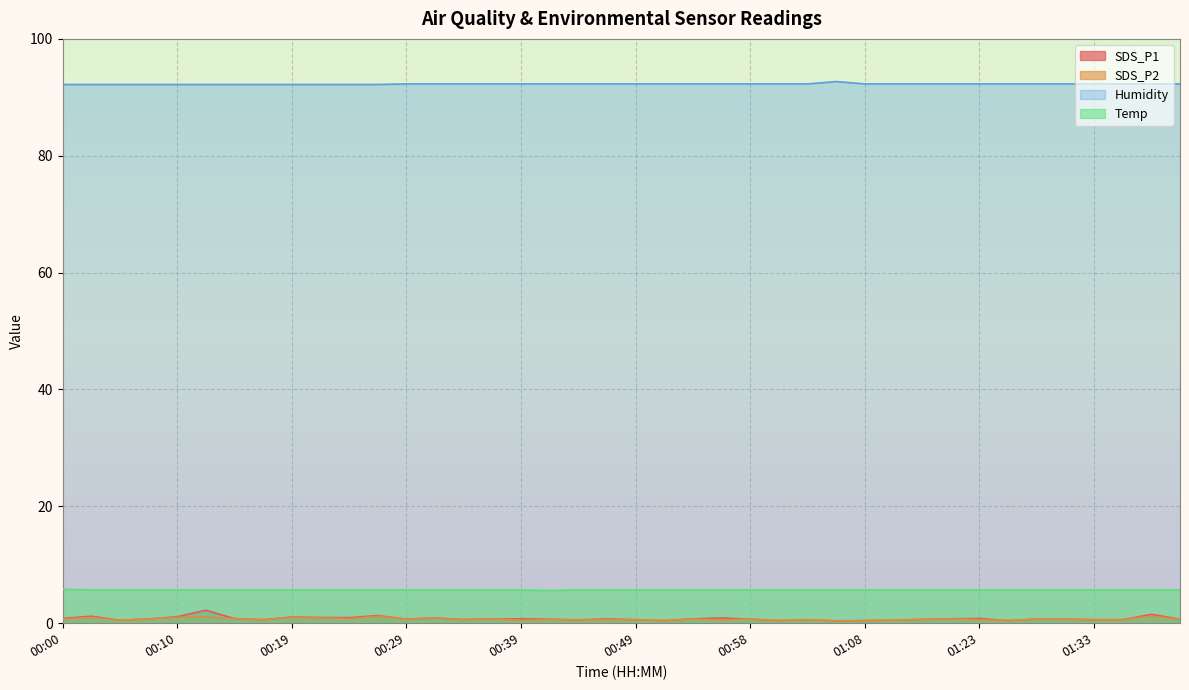

Reading right to left, list all the values displayed in this chart.

SDS_P1: 0.7	1.5	0.6	0.6	0.7	0.7	0.5	0.8	0.8	0.7	0.5	0.5	0.4	0.6	0.5	0.7	0.9	0.8	0.5	0.6	0.7	0.6	0.7	0.8	0.8	0.6	0.9	0.7	1.3	0.9	1.0	1.1	0.6	0.8	2.2	1.1	0.7	0.5	1.2	0.8
SDS_P2: 0.7	1.2	0.6	0.6	0.7	0.7	0.5	0.6	0.8	0.7	0.5	0.5	0.4	0.6	0.4	0.7	0.6	0.7	0.5	0.6	0.6	0.6	0.6	0.5	0.8	0.6	0.9	0.7	1.2	0.8	0.9	0.9	0.6	0.8	1.1	1.0	0.7	0.5	1.0	0.7
Humidity: 92.3	92.3	92.3	92.3	92.3	92.3	92.3	92.3	92.3	92.3	92.3	92.3	92.7	92.3	92.3	92.3	92.3	92.3	92.3	92.3	92.3	92.3	92.3	92.3	92.3	92.3	92.3	92.3	92.2	92.2	92.2	92.2	92.2	92.2	92.2	92.2	92.2	92.2	92.2	92.2
Temp: 5.7	5.7	5.7	5.7	5.7	5.7	5.7	5.7	5.7	5.7	5.7	5.7	5.7	5.7	5.7	5.7	5.7	5.7	5.7	5.7	5.7	5.7	5.6	5.7	5.7	5.7	5.7	5.7	5.7	5.7	5.7	5.7	5.7	5.7	5.7	5.7	5.7	5.7	5.7	5.8